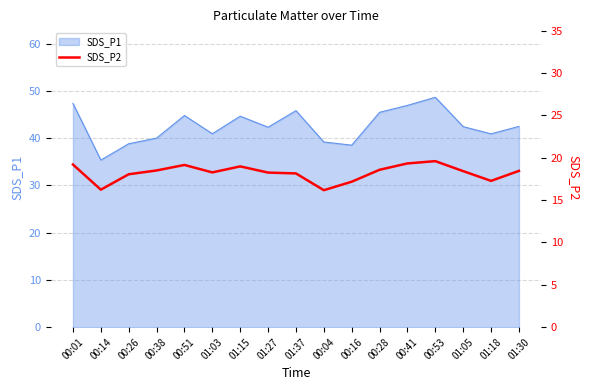

The value of SDS_P1 at 00:51 is 44.8. True or false?

True